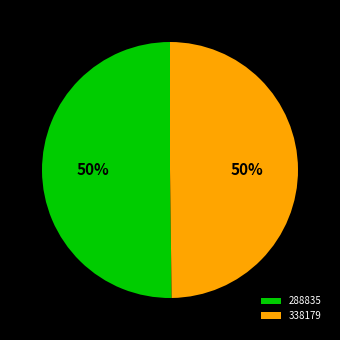

To the nearest percent, what is the average slice percentage?

50%